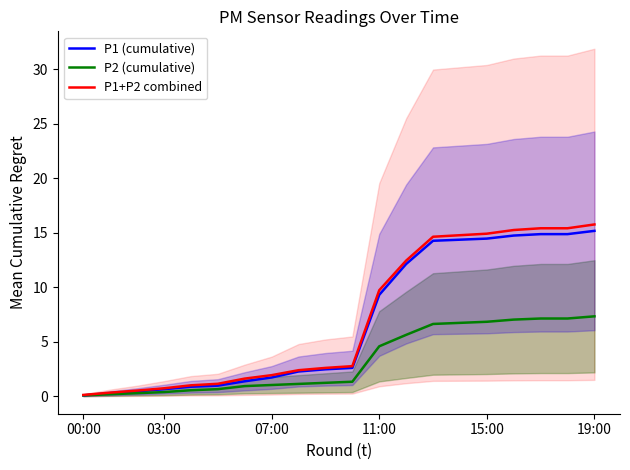

What is the lowest value of the P1+P2 combined series?

0.1